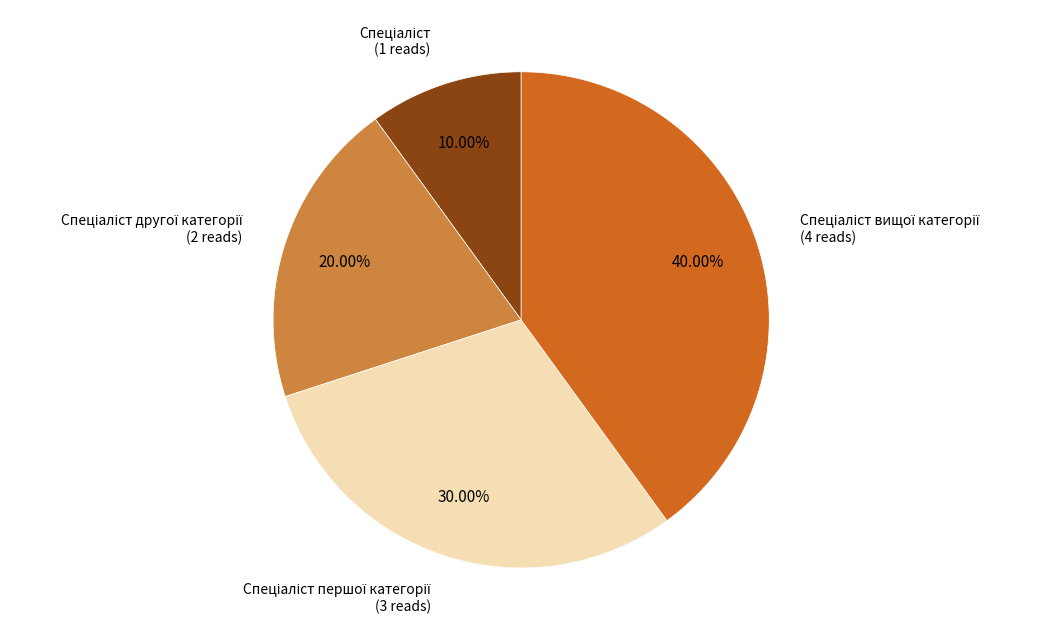

Is there a majority slice in this chart?

No